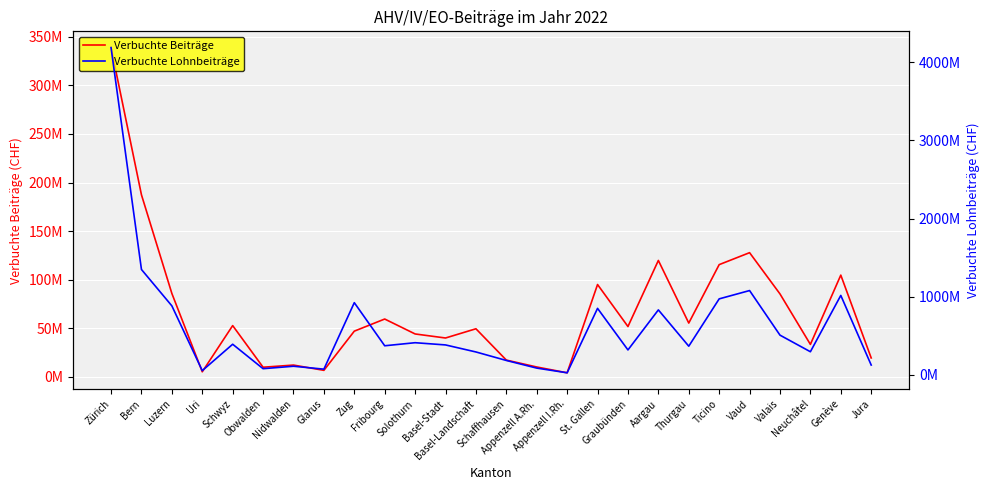

How many data points in Verbuchte Beiträge are less than 51909566?

13